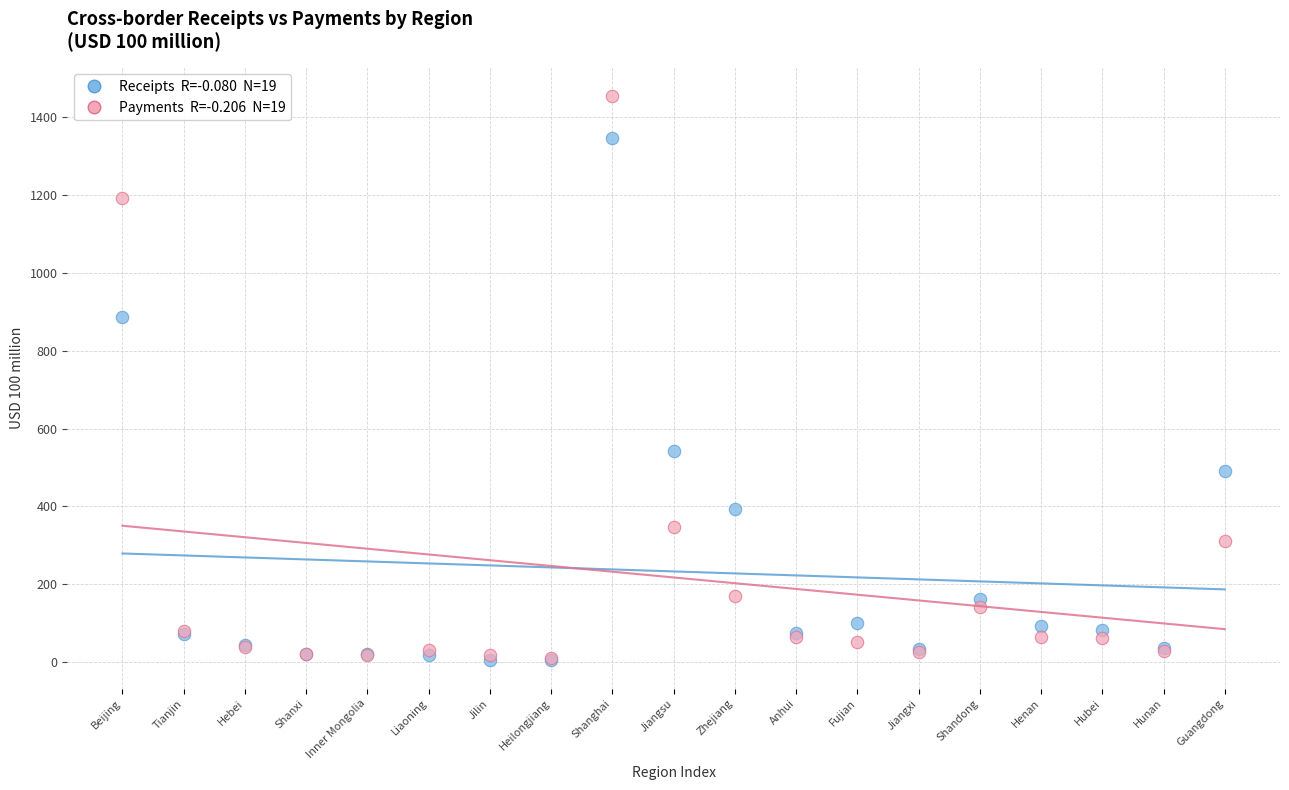

Across all series, what Y value is closest to 729?

885.7